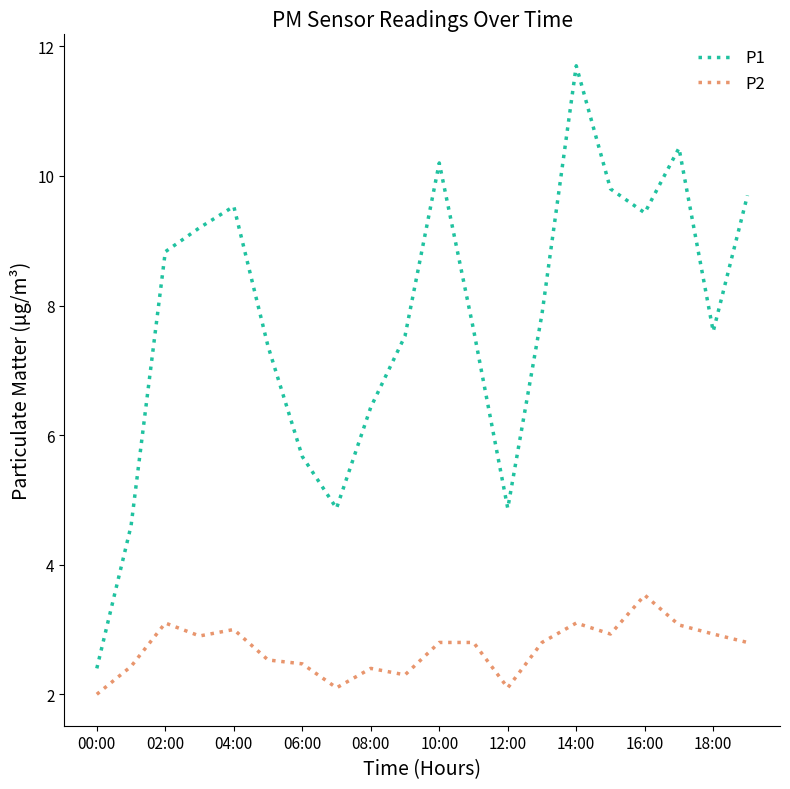

Which series has the largest total across all categories?

P1